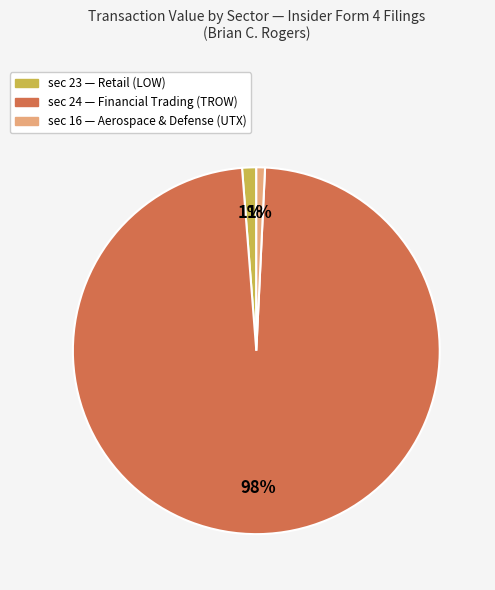

To the nearest percent, what is the average slice percentage?

33%